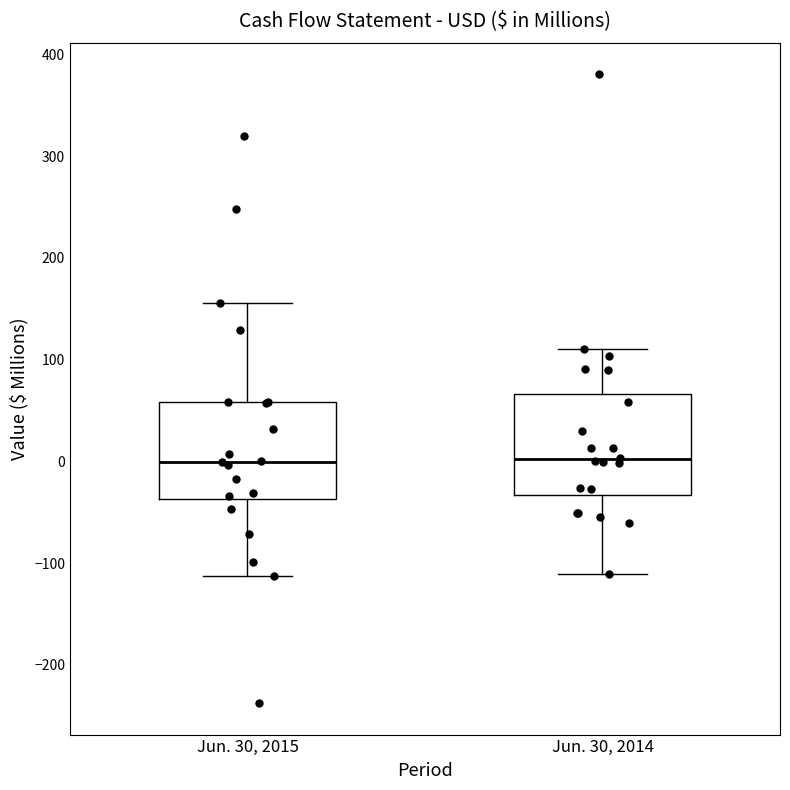

Reading left to right, read every box against the y-axis: the position of its median line, the range the box covers, and the ends of its whiskers. The values are not printed on the chart, so give them approximately, as read against the axis.

Jun. 30, 2015: median 0, box -40 to 60, whiskers -110 to 160
Jun. 30, 2014: median 0, box -30 to 70, whiskers -110 to 110